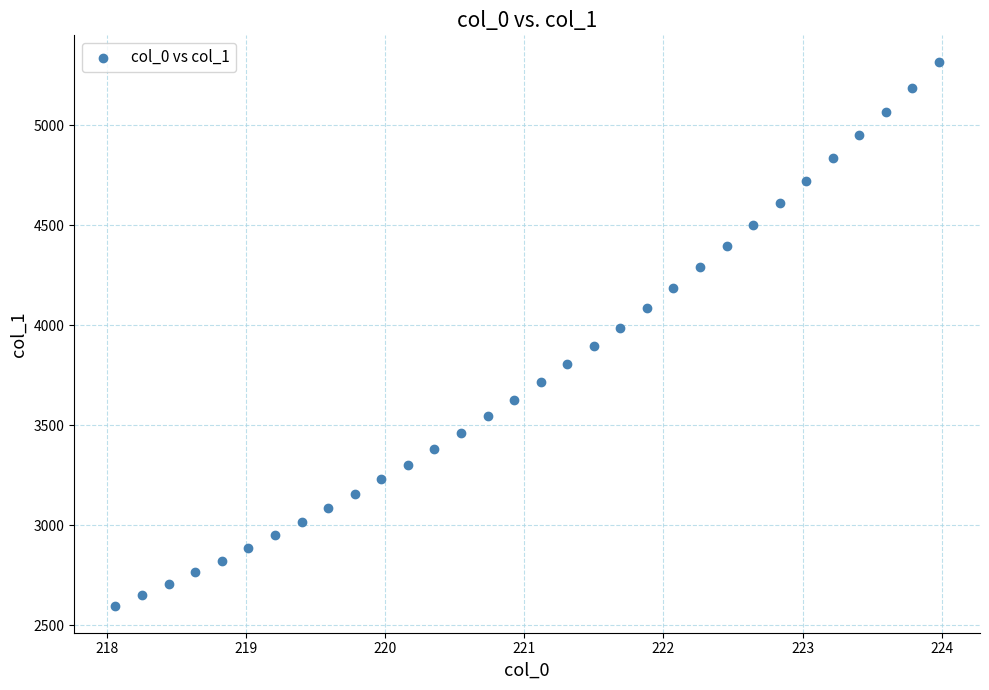

What is the range of Y values (max minus min)?

2717.8